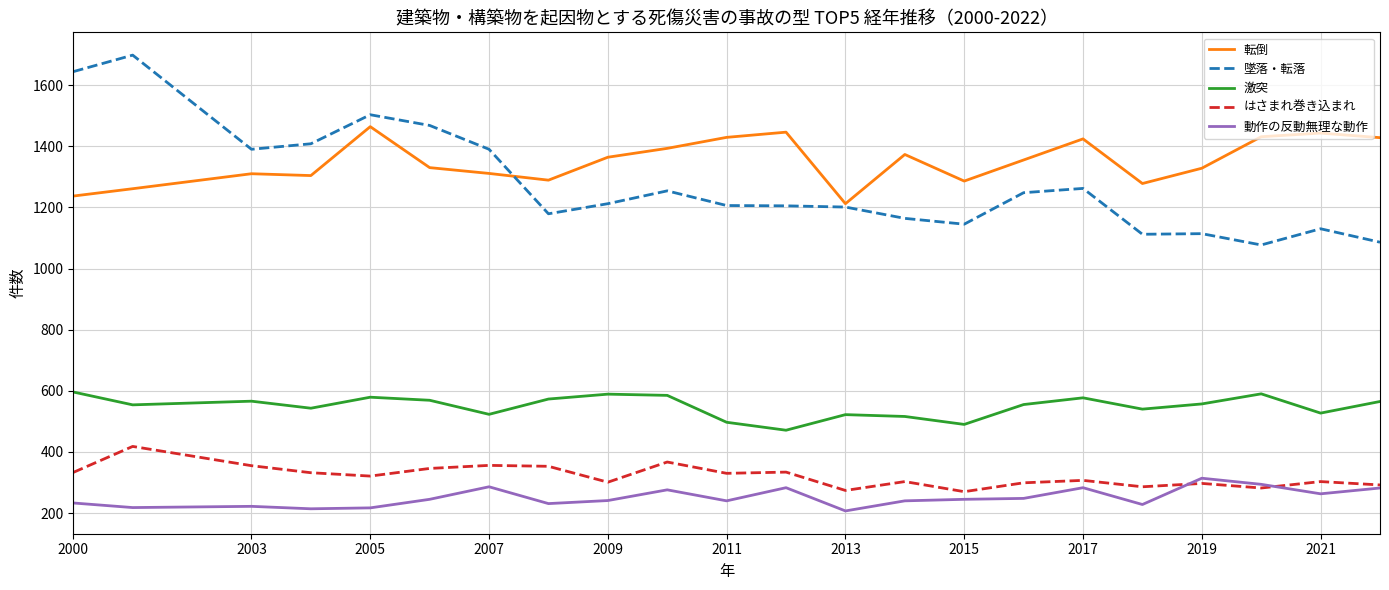

True or false: 動作の反動無理な動作 and 転倒 intersect in this chart.

False